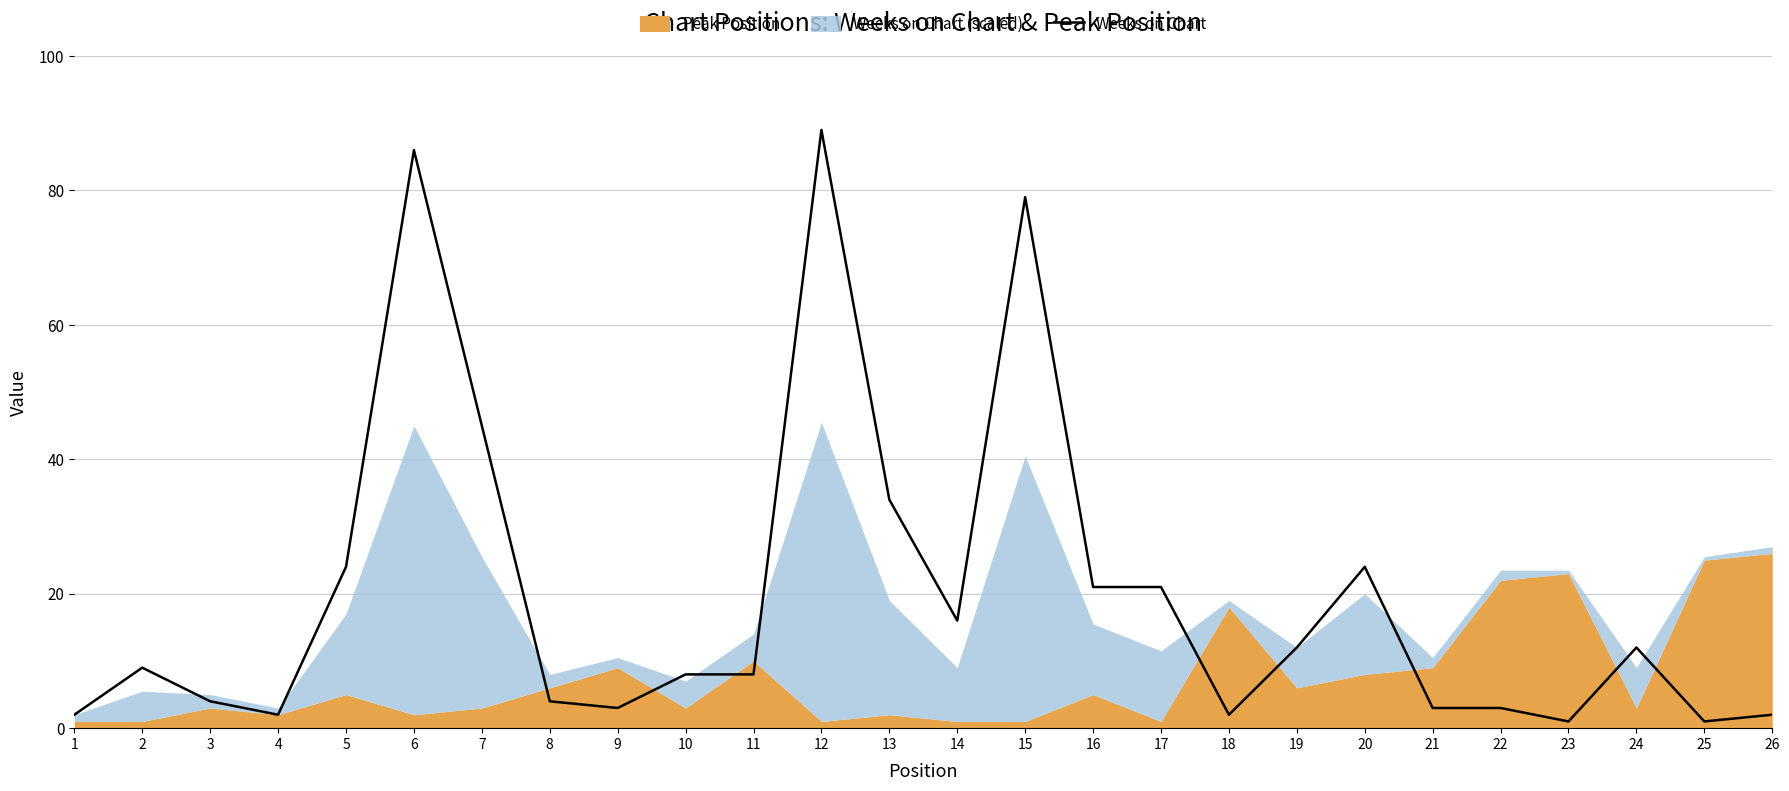

The Weeks on Chart series shows 89 at 12. True or false?

True